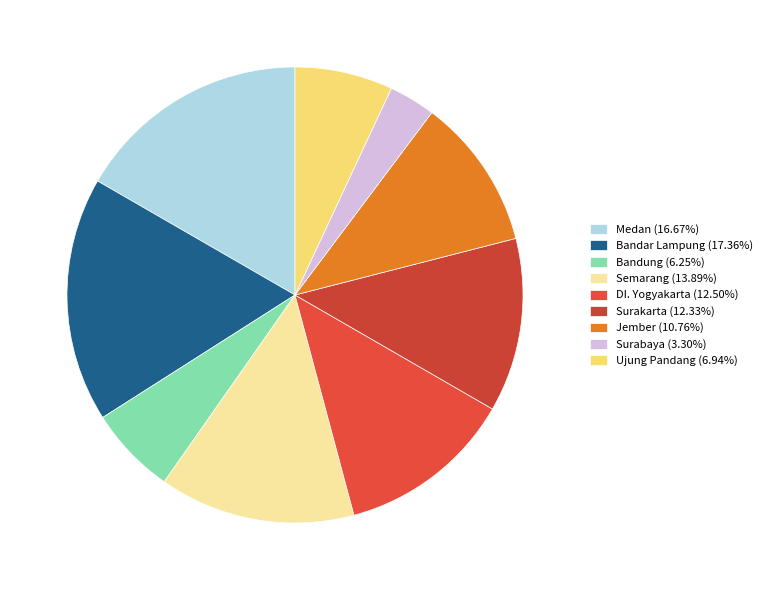

How many slices are in this pie chart?

9